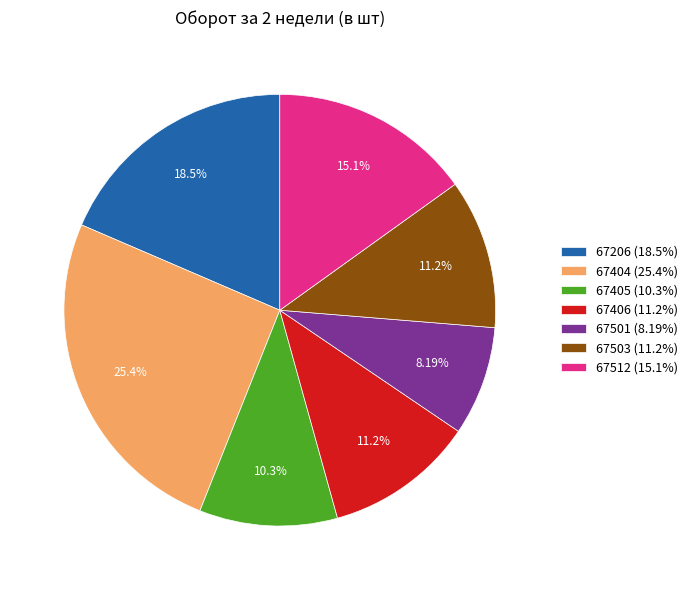

Which slice is the smallest?

67501